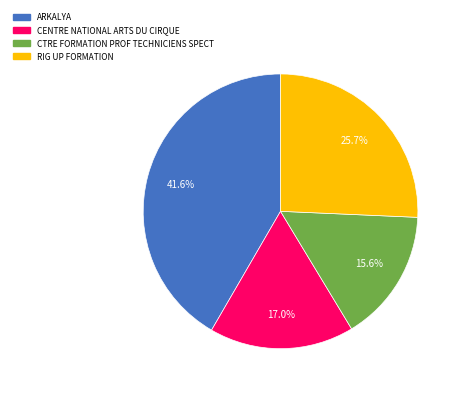

To the nearest percent, what percentage of the pie is CENTRE NATIONAL ARTS DU CIRQUE?

17%